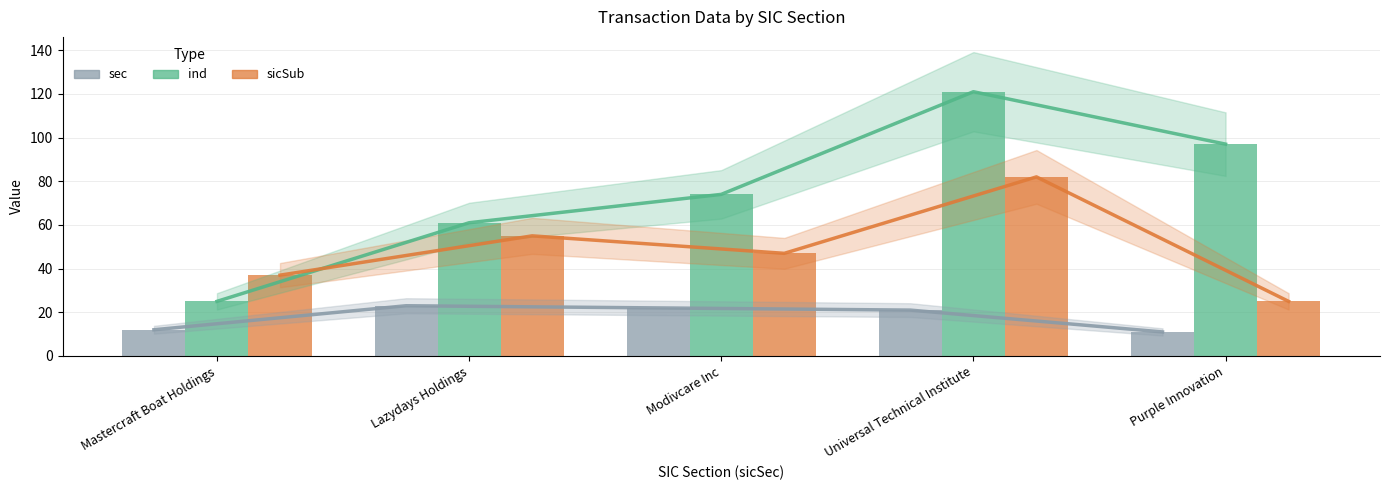

At which category is the sum across all series the highest?

Universal Technical Institute